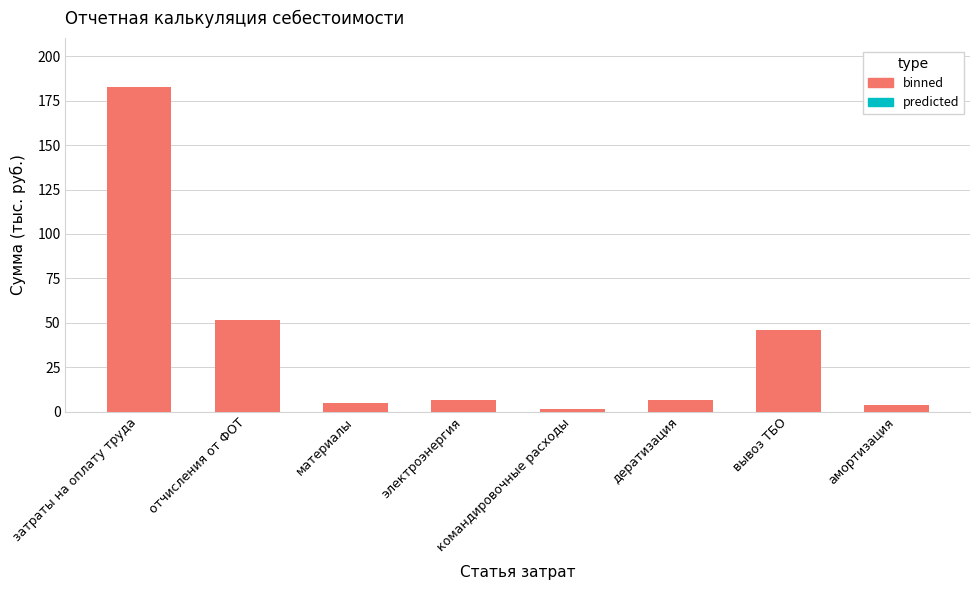

At which category does the chart reach its peak across all series?

затраты на оплату труда